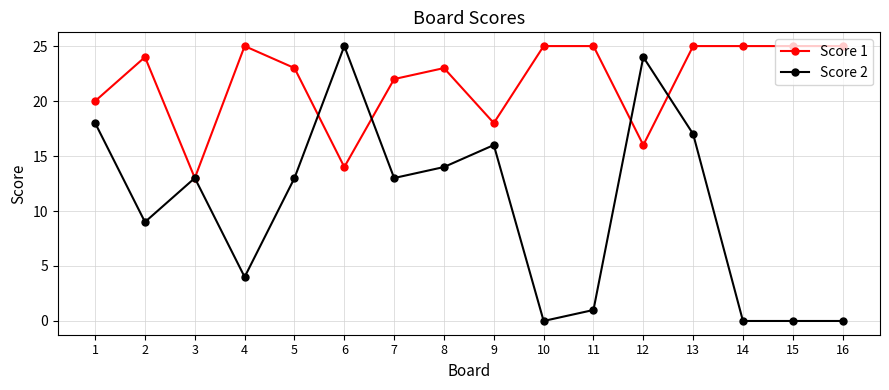

What is the approximate value of Score 2 at 8, to the nearest 5?

15